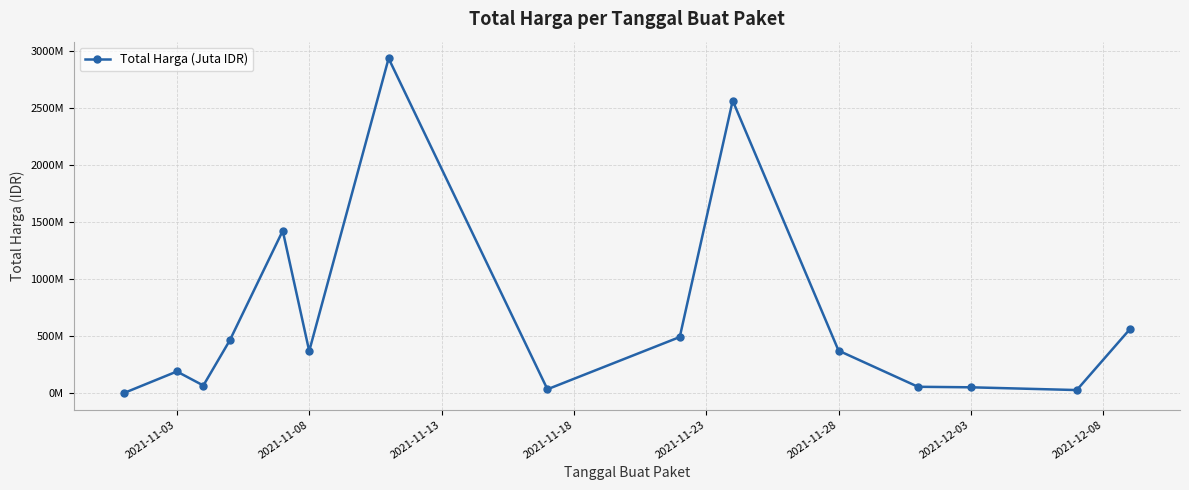

Is this an area chart (filled region under the line)?

No